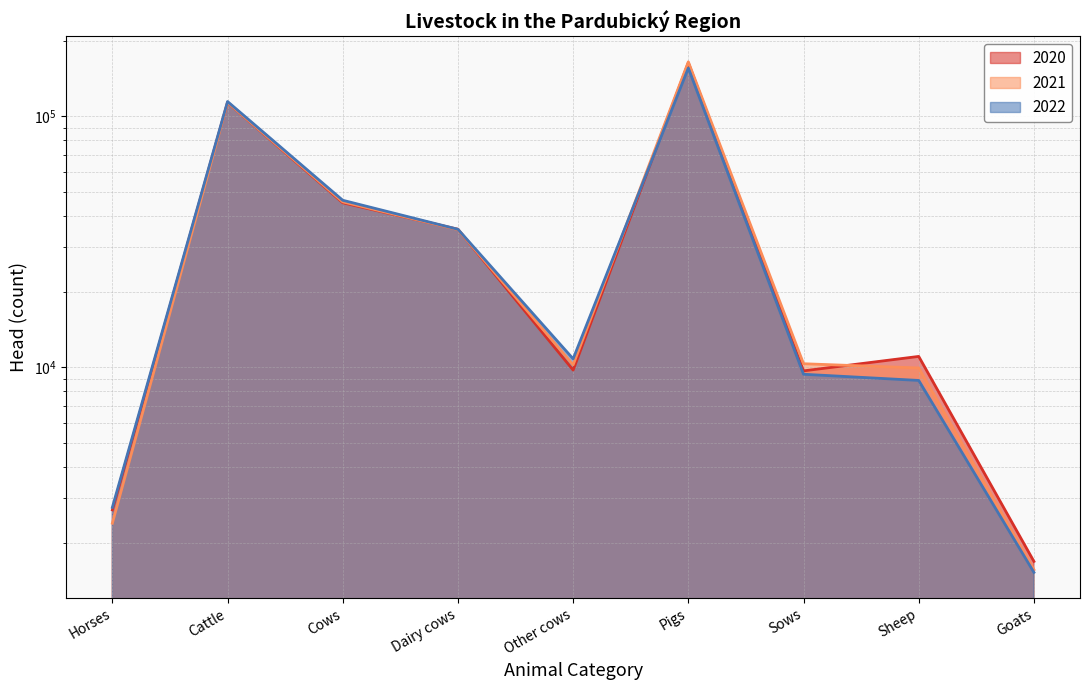

How many lines are shown in the chart?

3